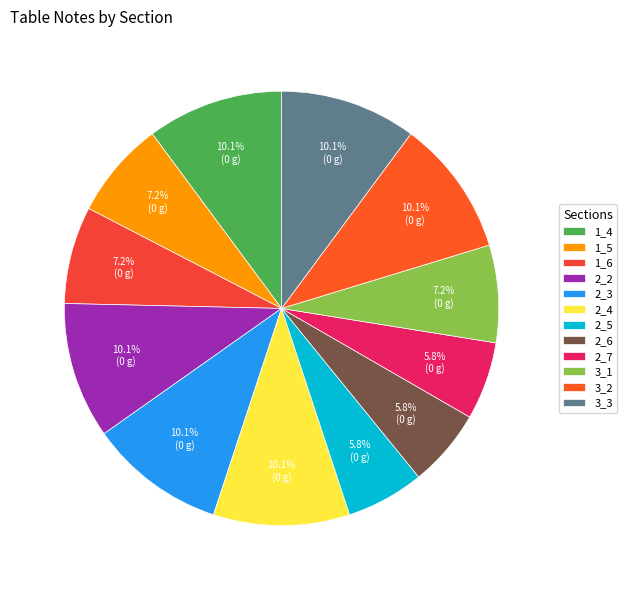

What percentage is the 2_5 slice, to the nearest percent?

6%